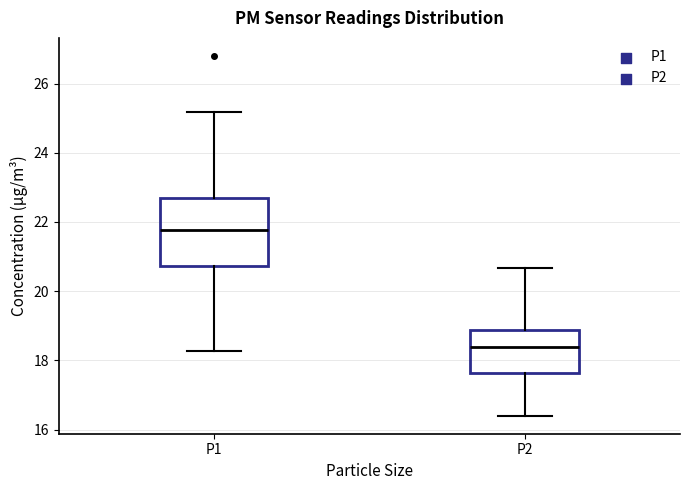

Which box has the lowest median line?

P2